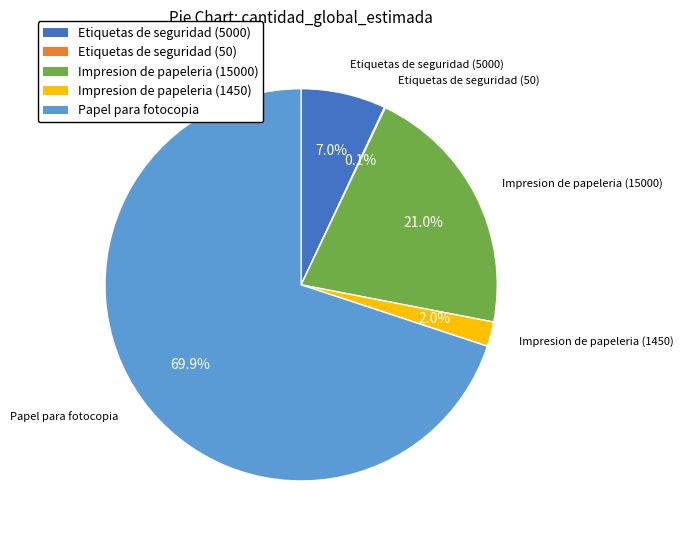

To the nearest percent, what is the difference between the largest and smallest slice percentages?

70%